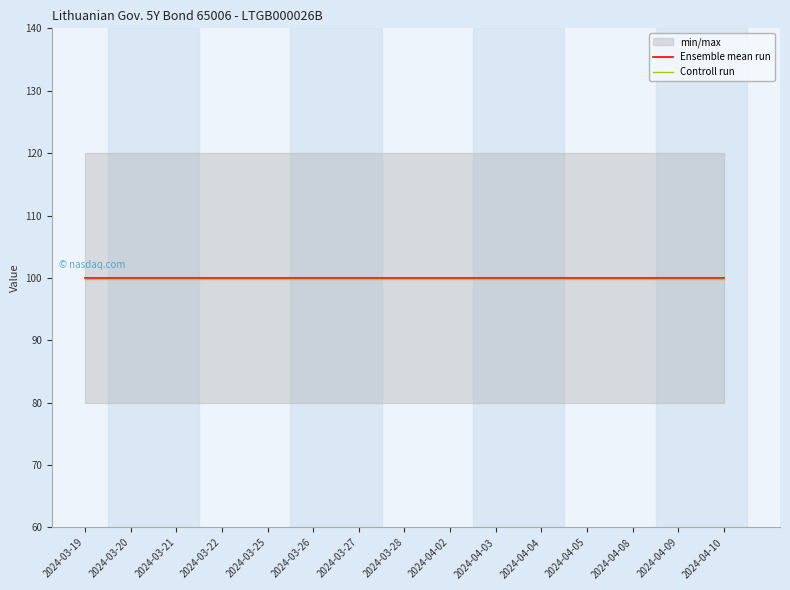

Reading right to left, extract all data points from this chart.

Ensemble mean run: 100.0	100.0	100.0	100.0	100.0	100.0	100.0	100.0	100.0	100.0	100.0	100.0	100.0	100.0	100.0
Controll run: 99.8	99.8	99.8	99.8	99.8	99.8	99.8	99.8	99.8	99.8	99.8	99.8	99.8	99.8	99.8